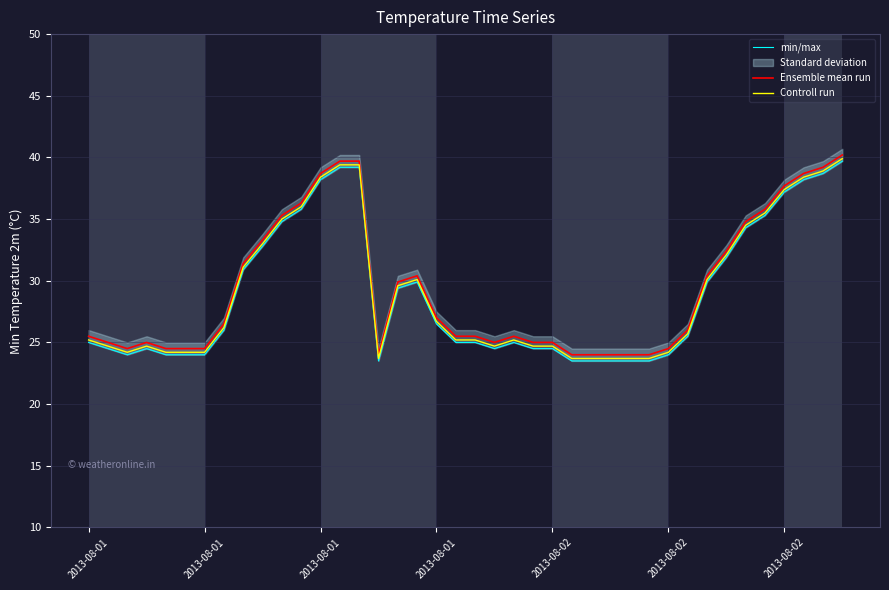

The Ensemble mean run series shows 25.0 at 21. True or false?

True